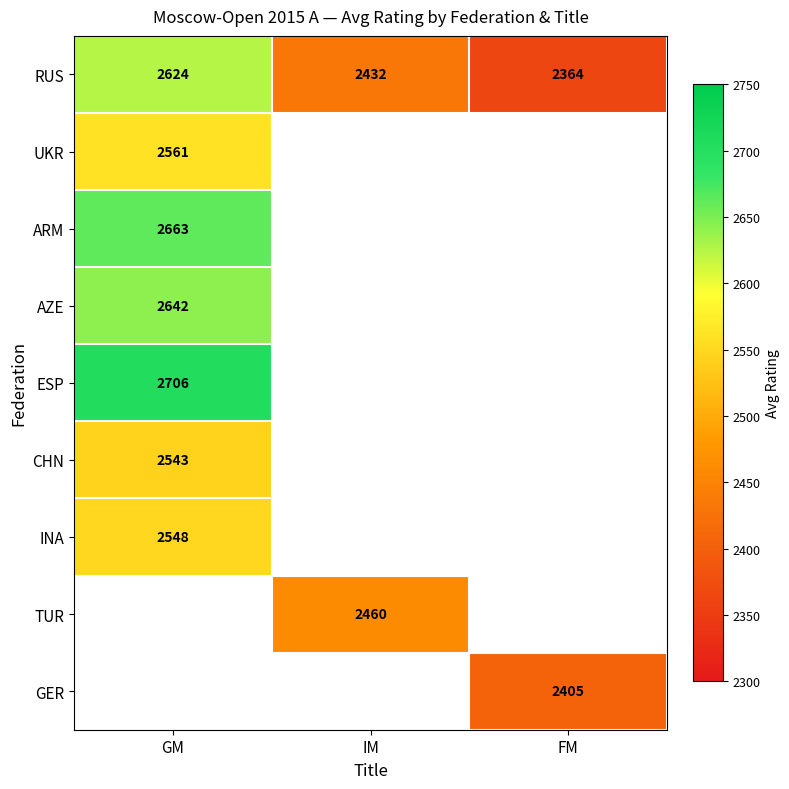

What is the difference between the maximum and minimum values in the RUS series?

260.0